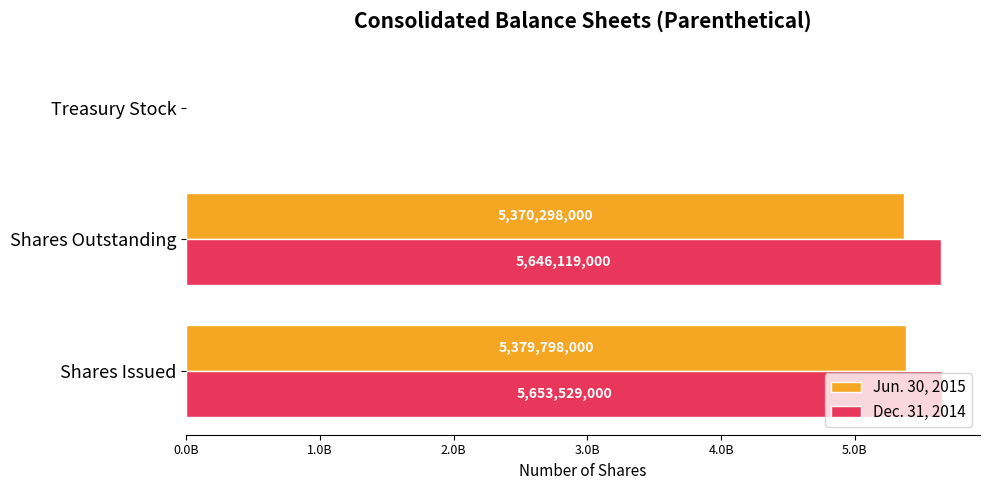

What is the value of the Jun. 30, 2015 bar at the 3rd from the left?

9500000